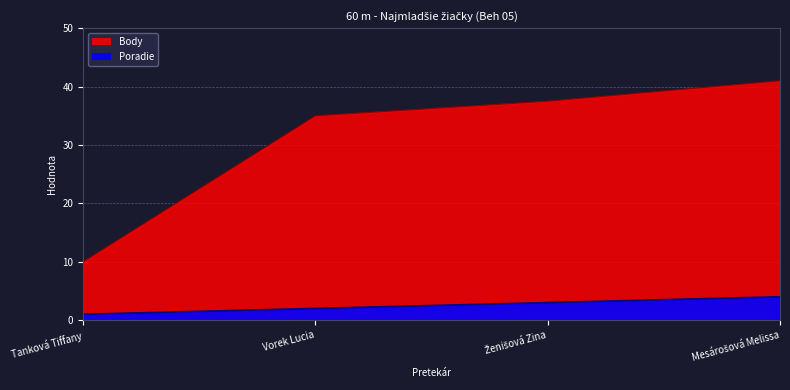

True or false: Body has more than 0 interior local peaks.

False